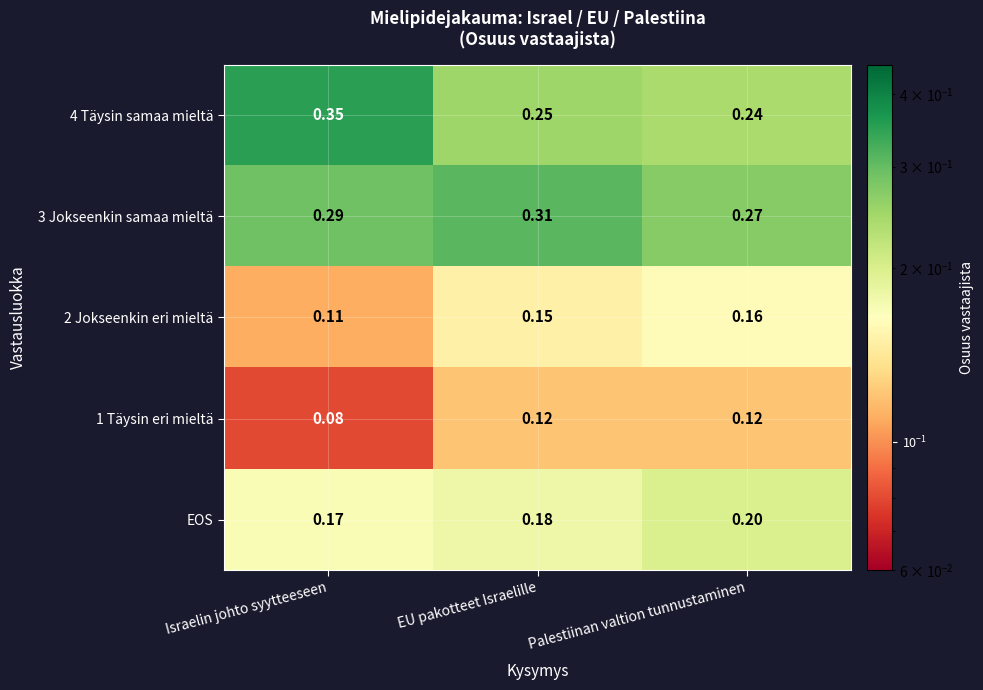

At Palestiinan valtion tunnustaminen, list the series in order from smallest to largest.

1 Täysin eri mieltä, 2 Jokseenkin eri mieltä, EOS, 4 Täysin samaa mieltä, 3 Jokseenkin samaa mieltä